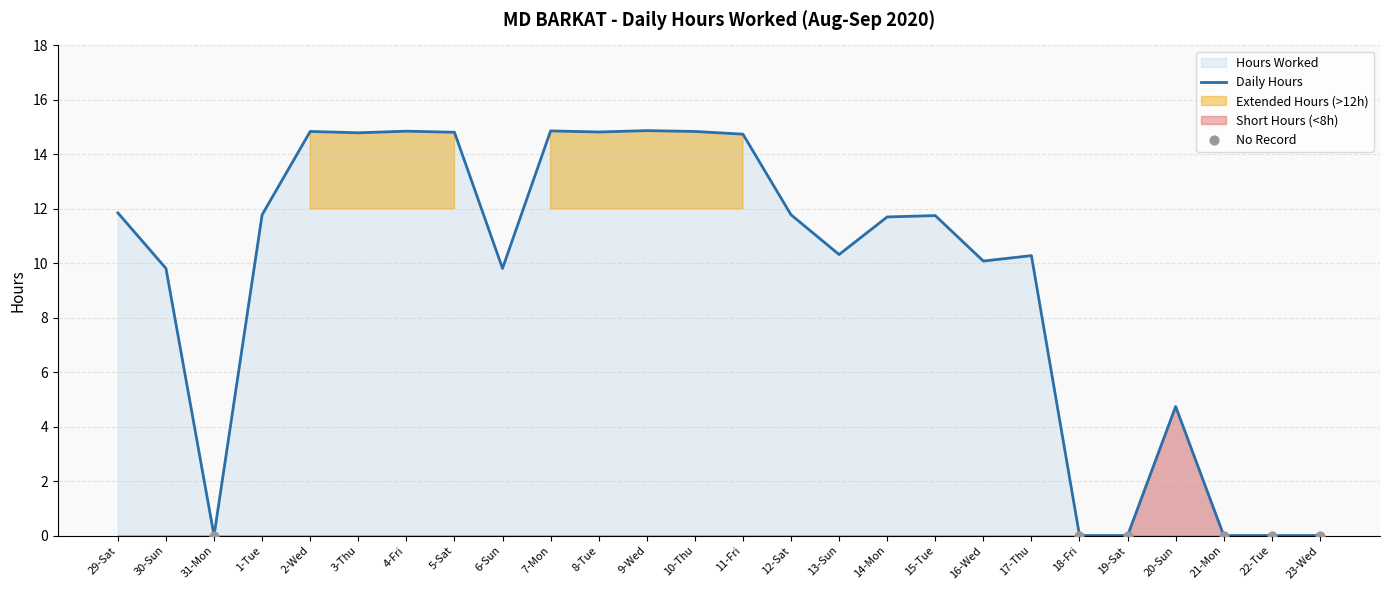

What is the change in value from 16-Wed to 22-Tue?

-10.1